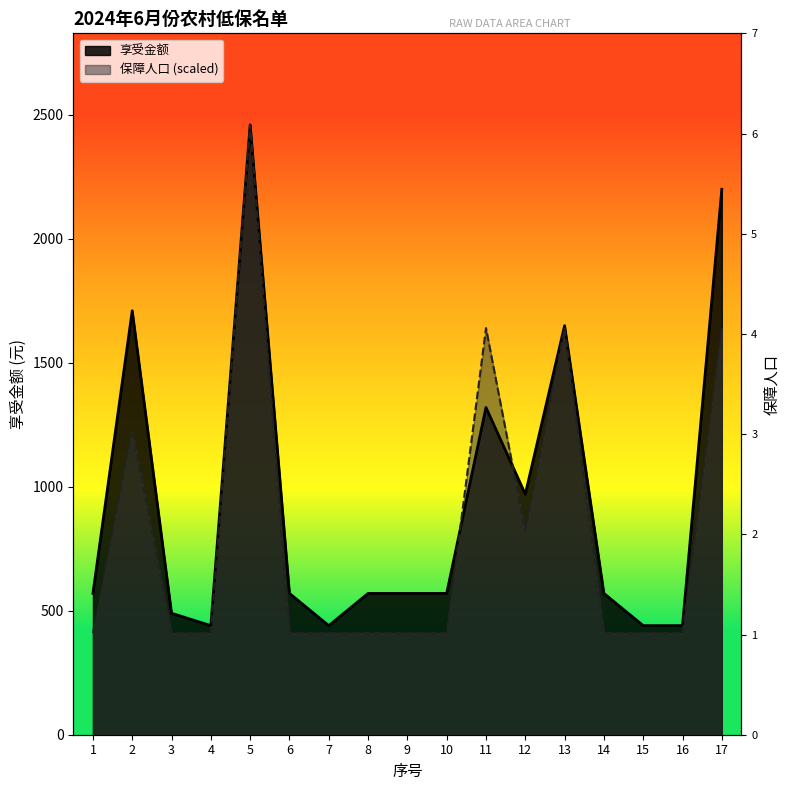

Which series ends up on top after the final intersection of 享受金额 and 保障人口?

享受金额